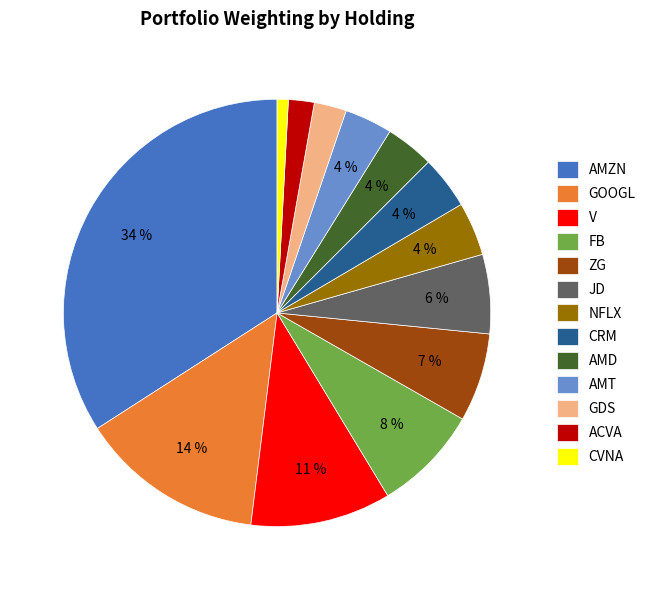

Do ACVA and GOOGL together represent more than half of the pie?

No